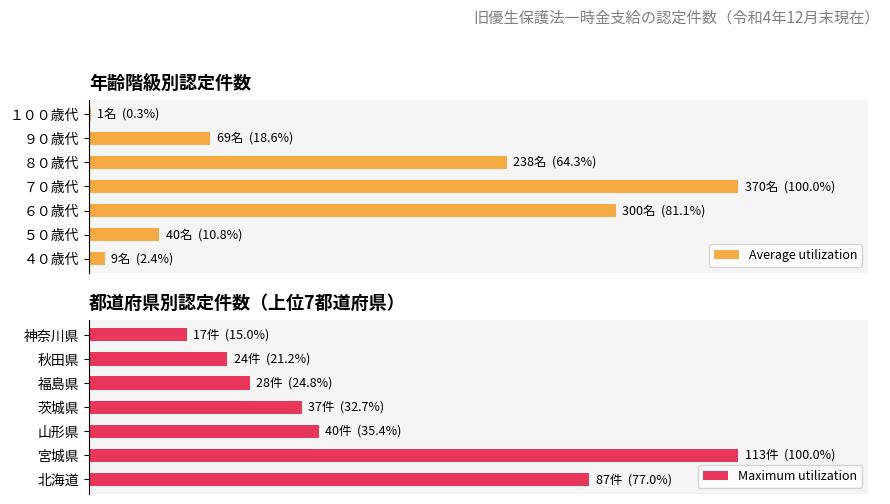

True or false: Maximum utilization has a value of 77.0 at 北海道.

True